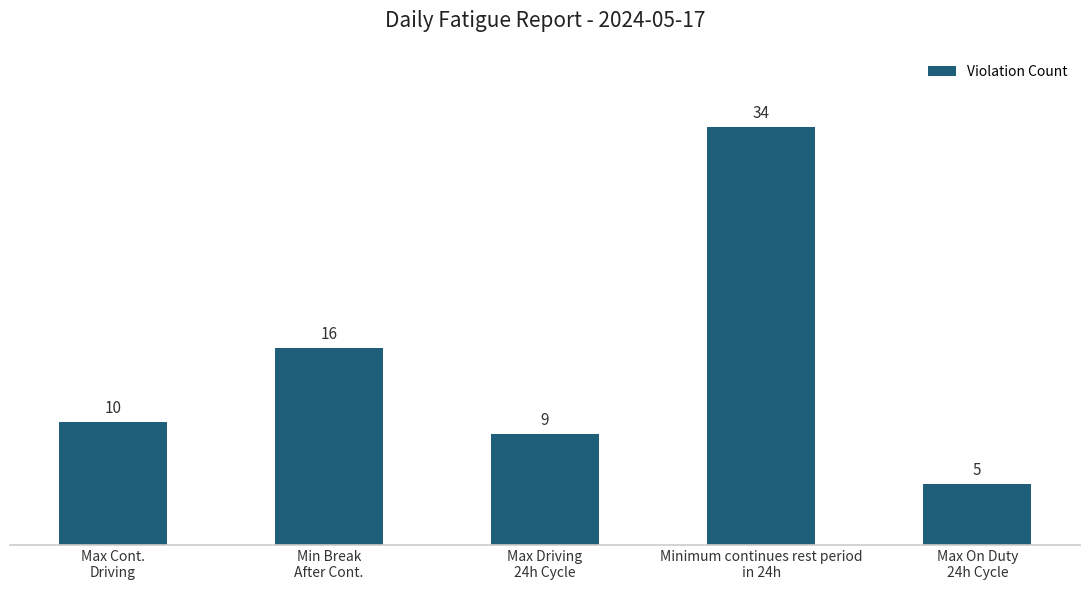

What is the sum of all values?

74